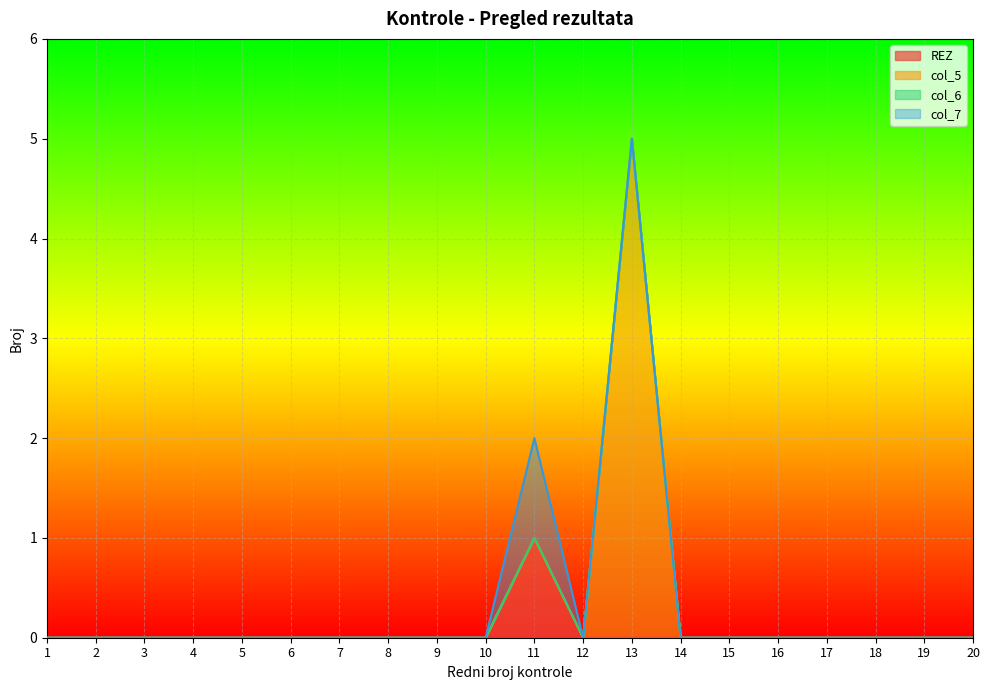

How many data points in REZ are above 0?

1